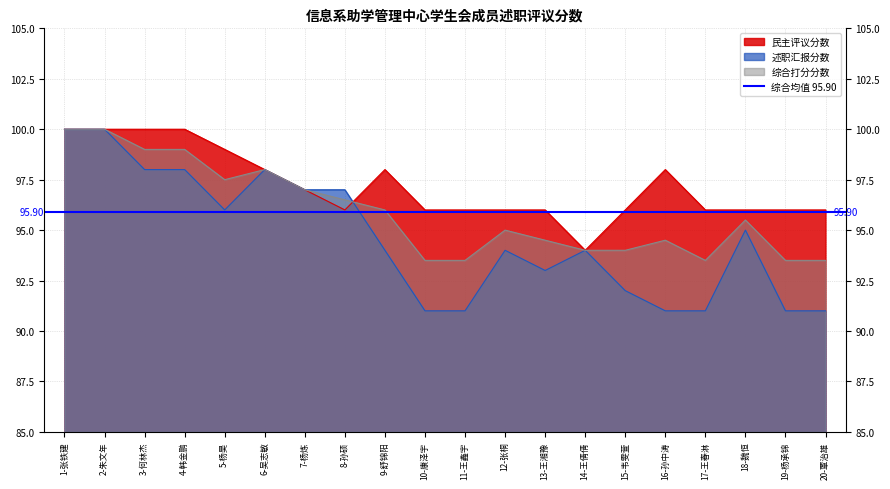

The value of 述职汇报分数 at 8-孙硕 is 158.6. True or false?

False